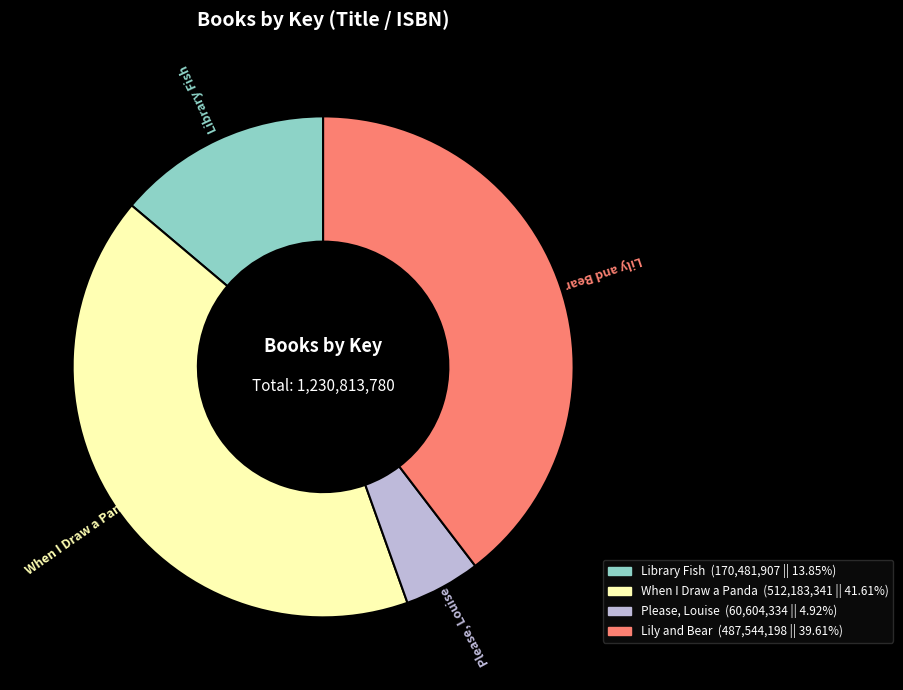

Does any single category account for the majority?

No